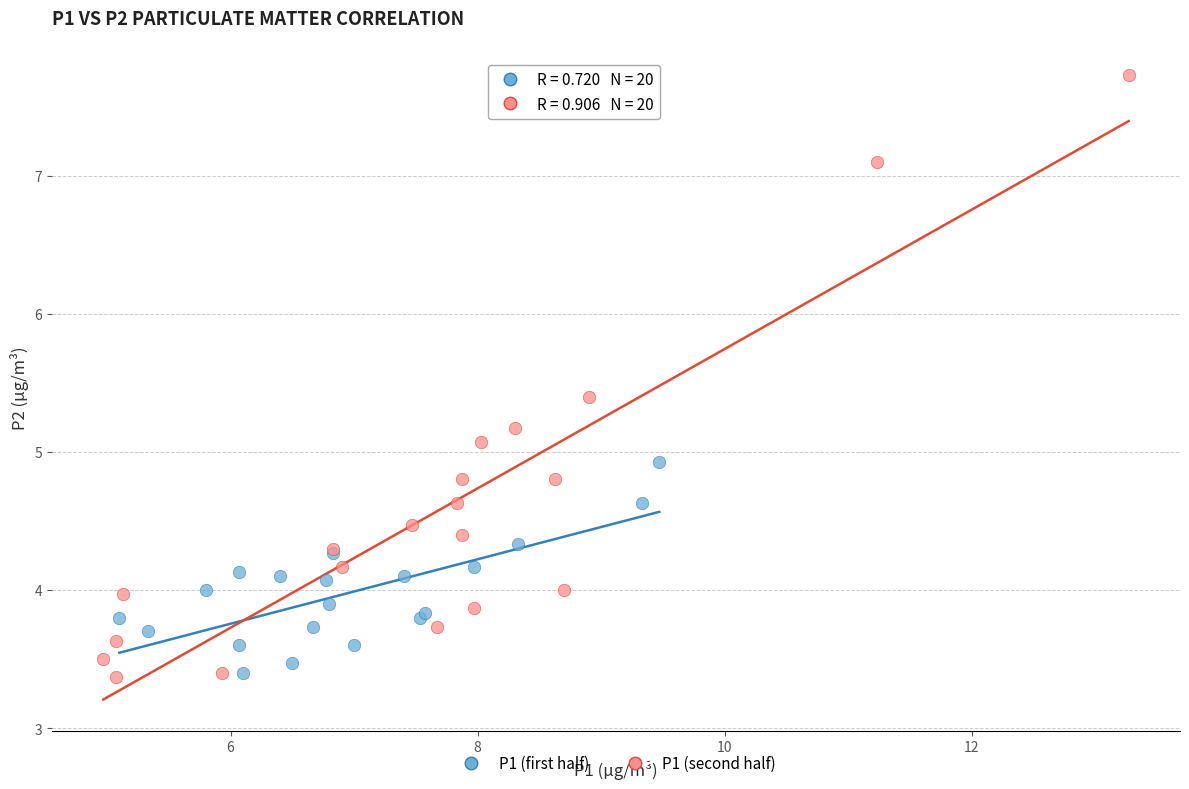

Which series contains the highest Y value?

P1 (second half)